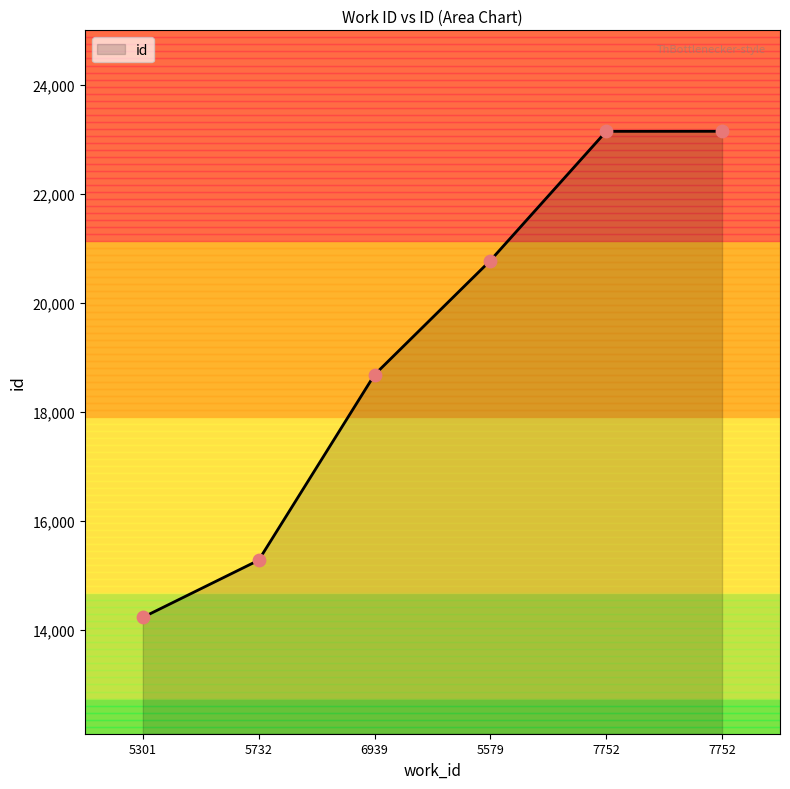

What is the change in value from 5579 to 7752?

+2370